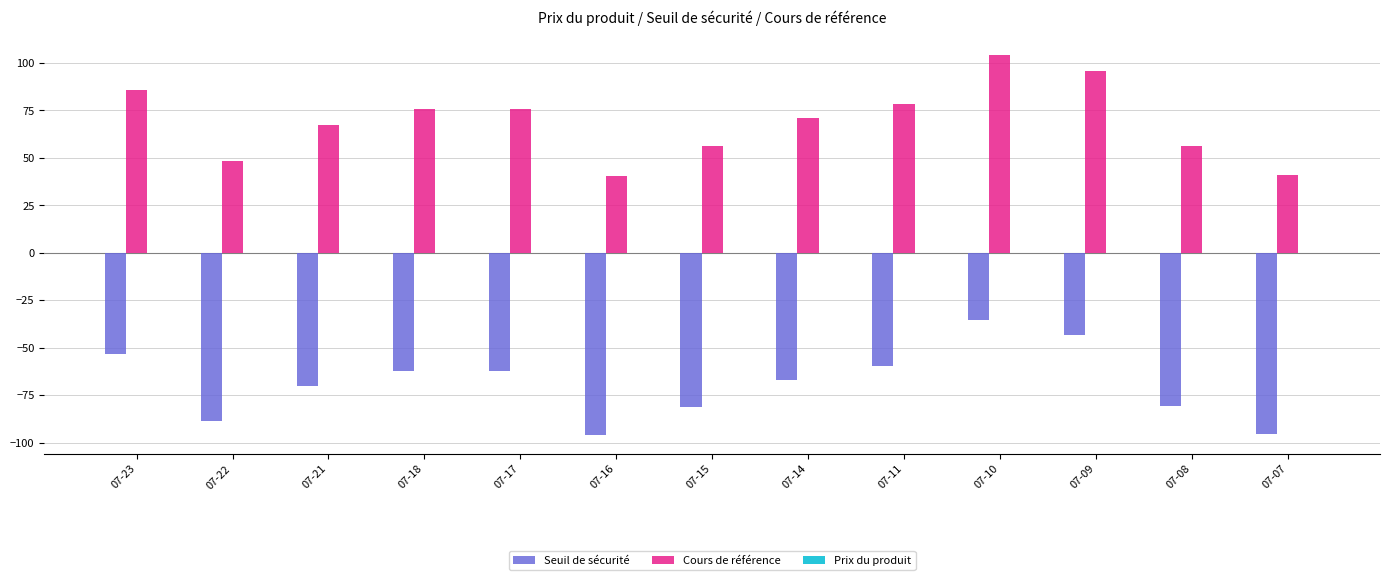

How many groups of bars are there?

13